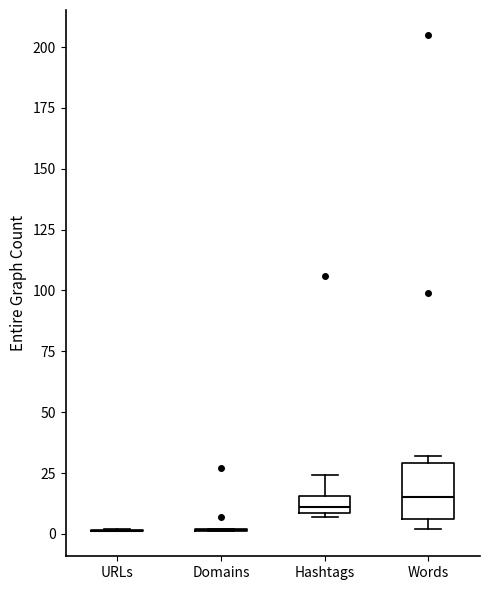

Which box is the tallest, from its lower edge to its upper edge?

Words